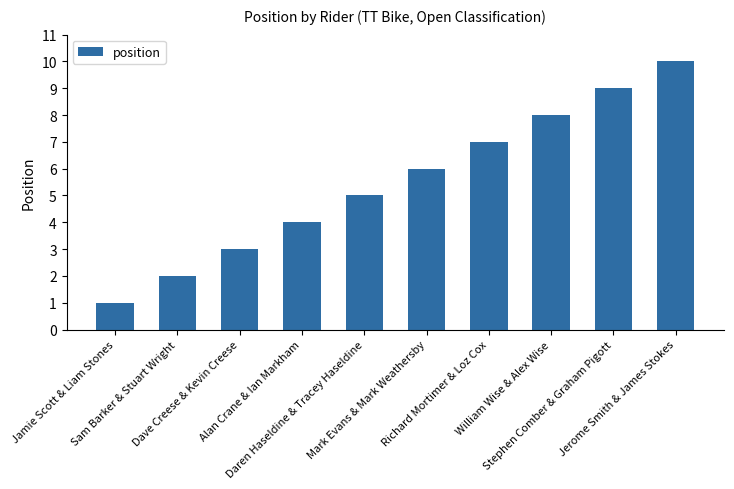

How many data points does each series have?

10